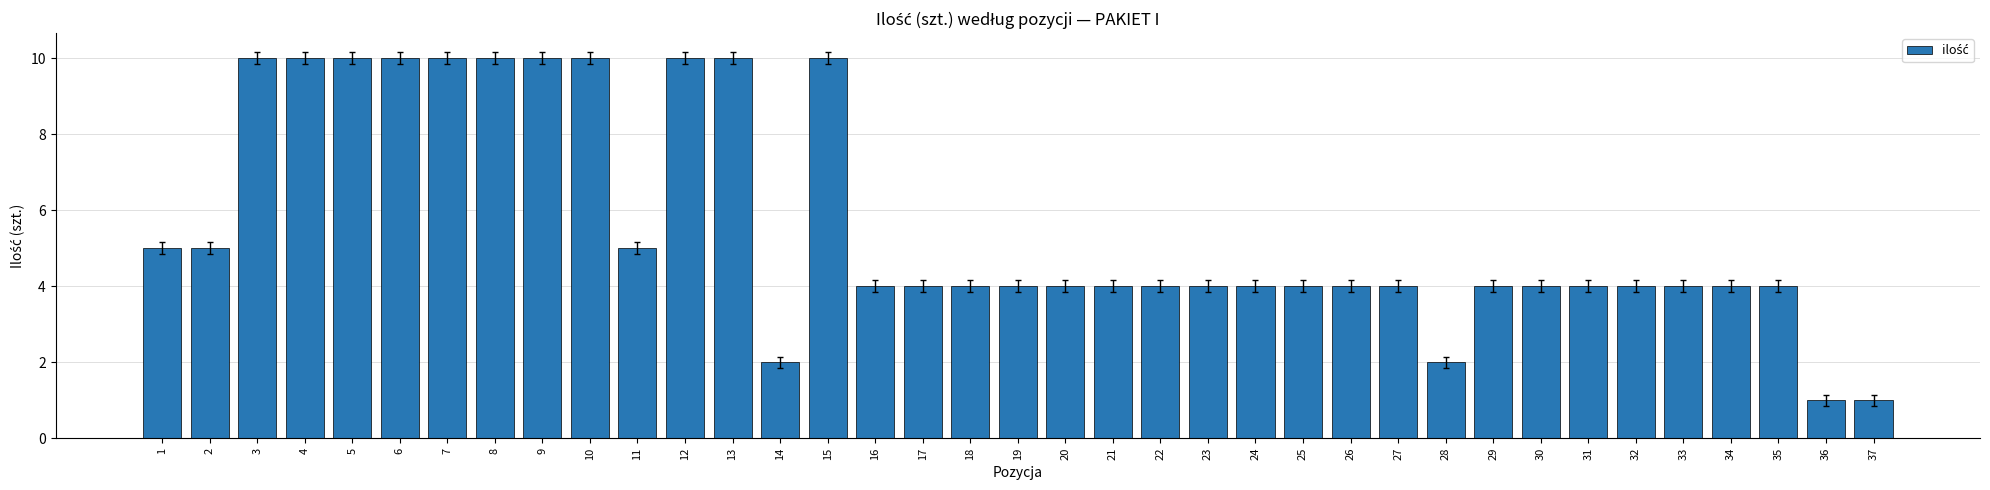

What is the difference between the maximum and minimum values?

9